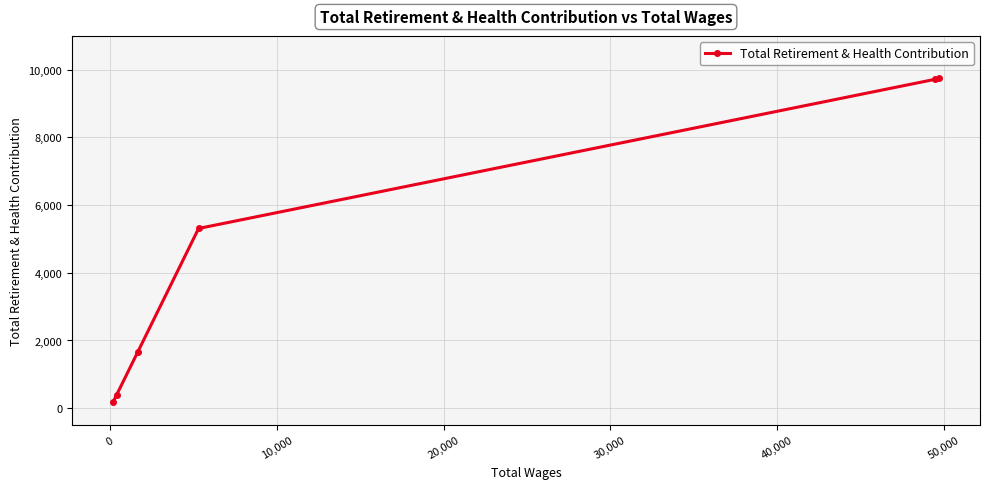

What is the greatest value displayed?

9748